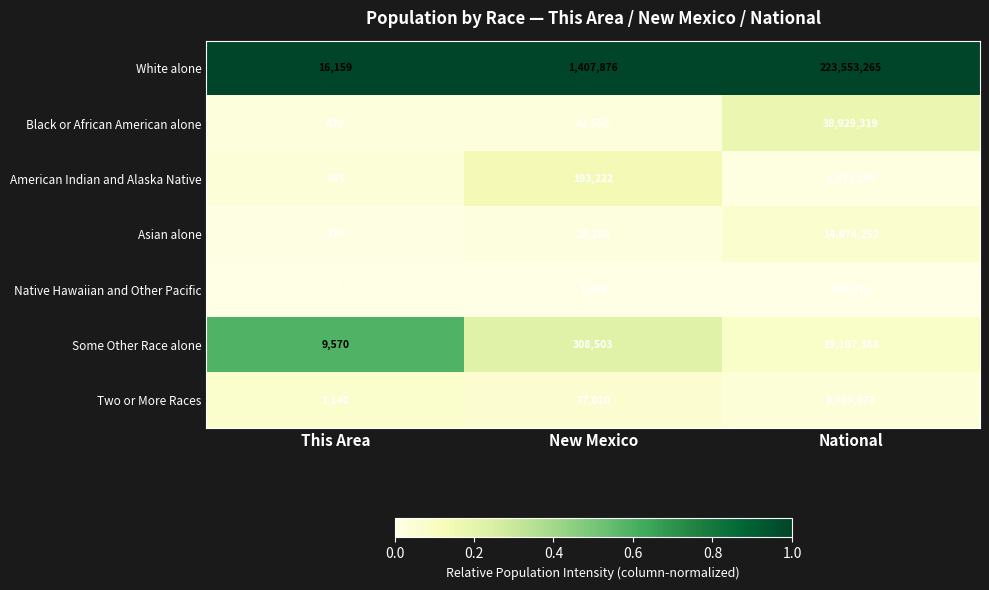

List the series in order of their peak value, highest first.

White alone, Black or African American alone, Some Other Race alone, Asian alone, Two or More Races, American Indian and Alaska Native, Native Hawaiian and Other Pacific